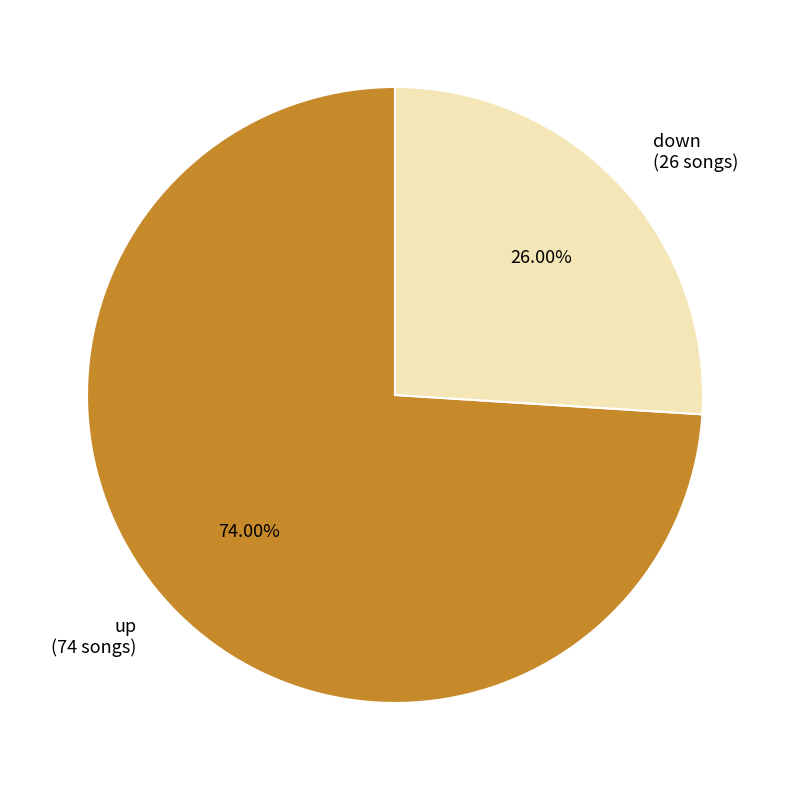

To the nearest percent, what percentage of the pie is up?

74%